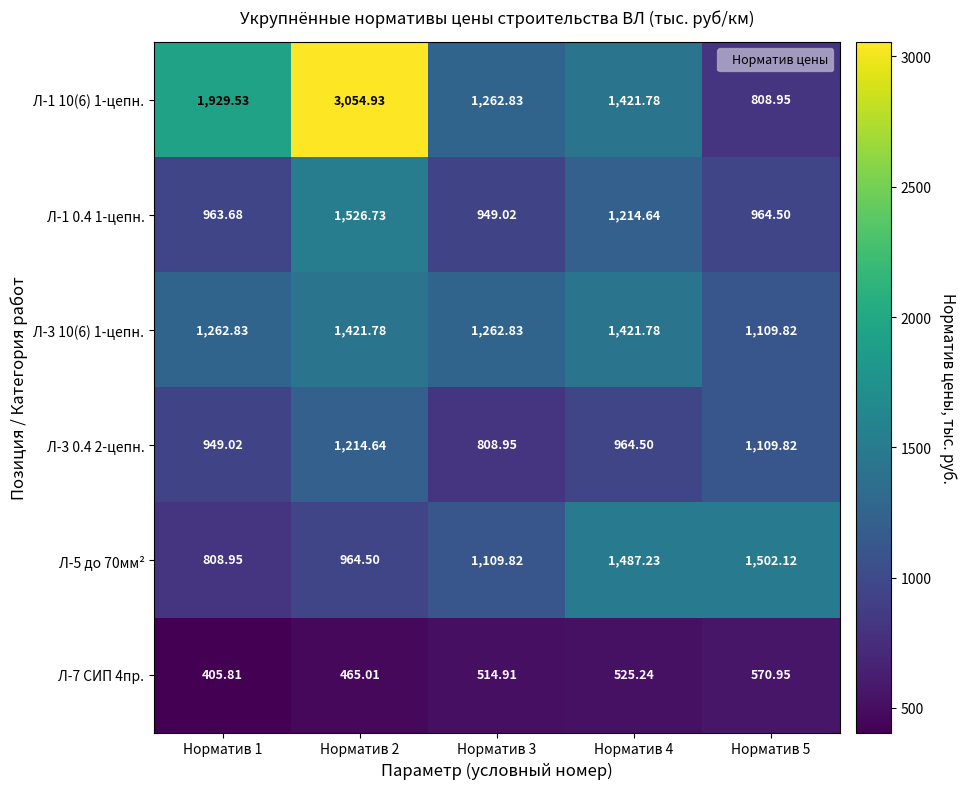

How many distinct data groups are displayed?

6